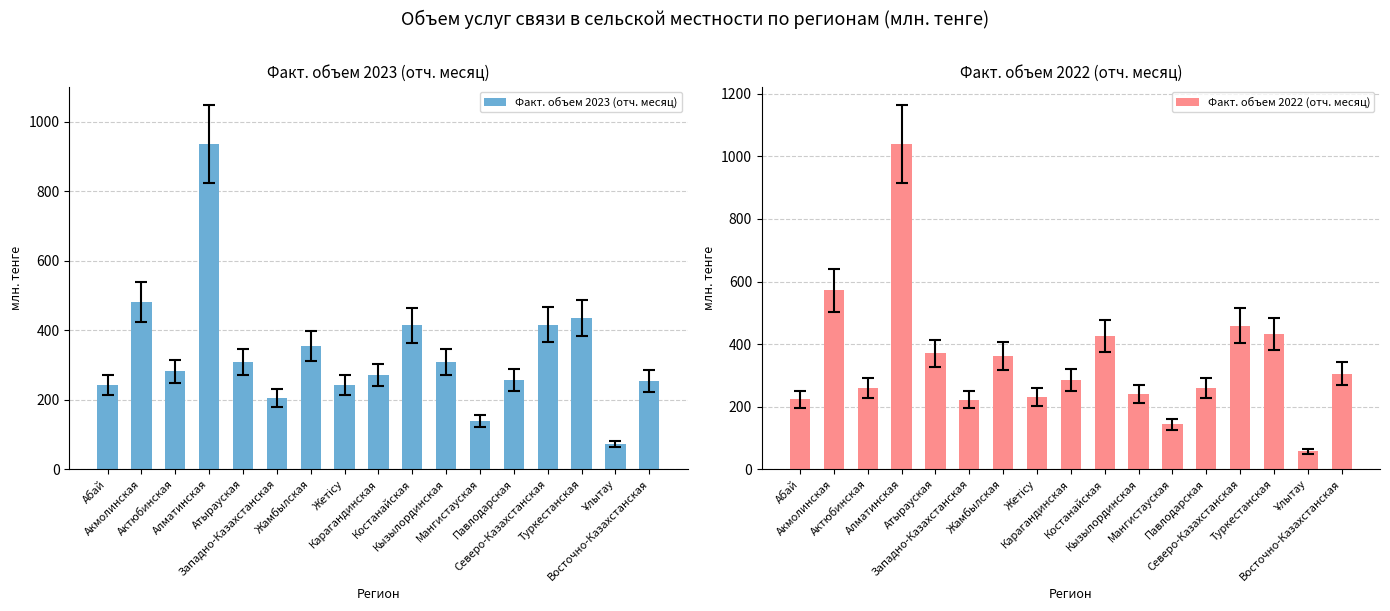

Is it true that Факт. объем 2023 (отч. месяц) equals 167.0 at Восточно-Казахстанская?

False